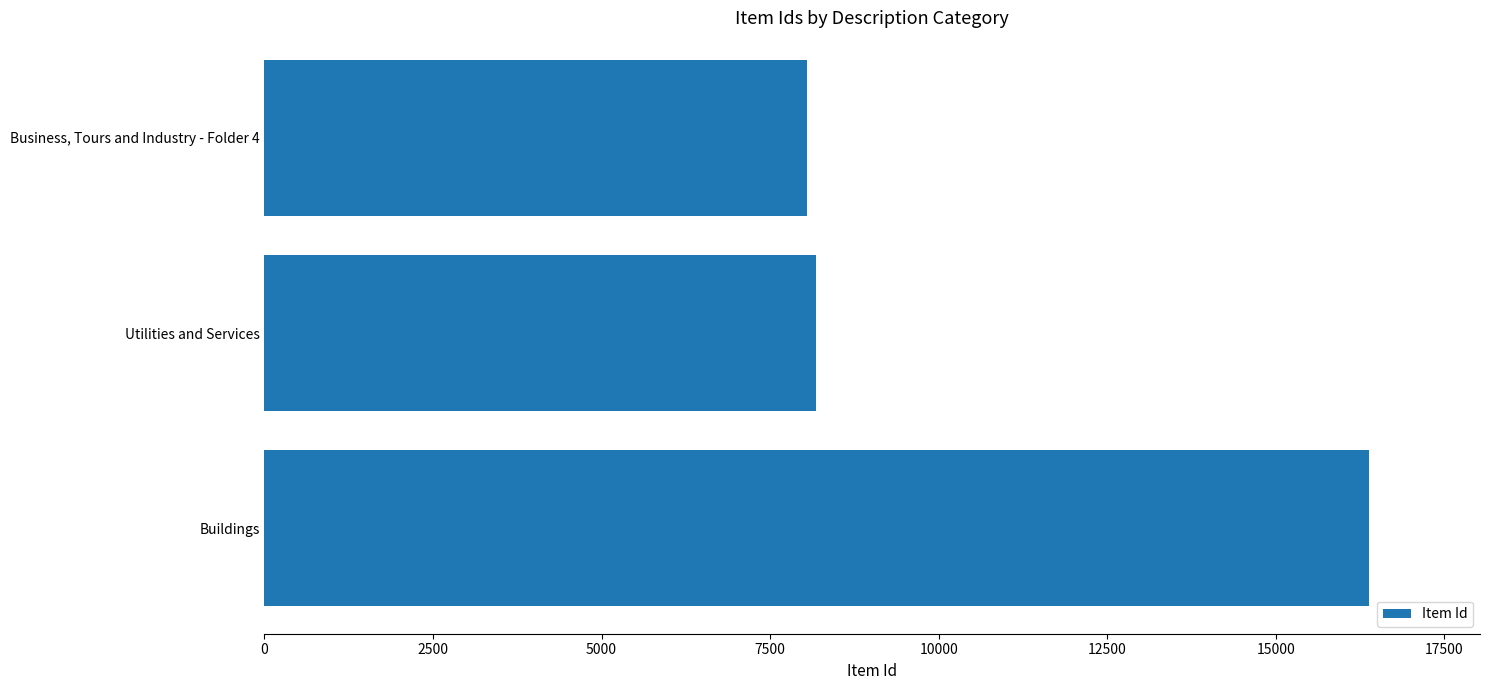

How many values are below 8188?

1